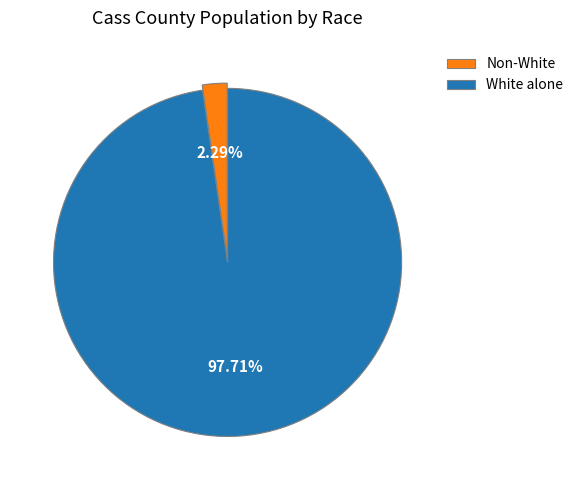

Does White alone account for over 50% of the chart?

Yes